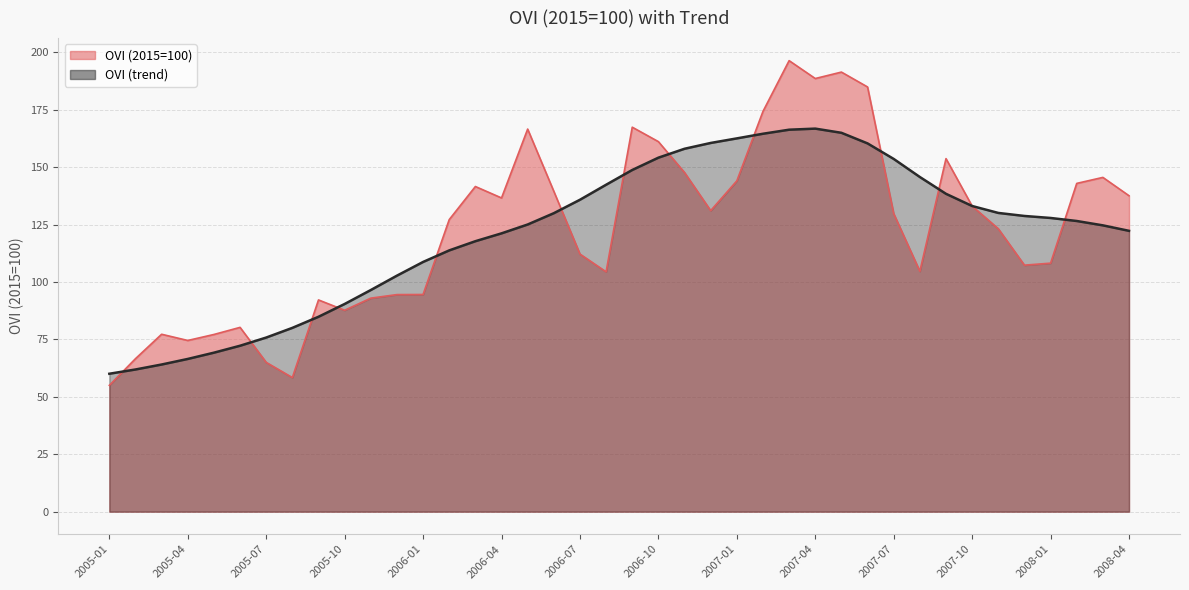

Which series has the largest total across all categories?

OVI (2015=100)